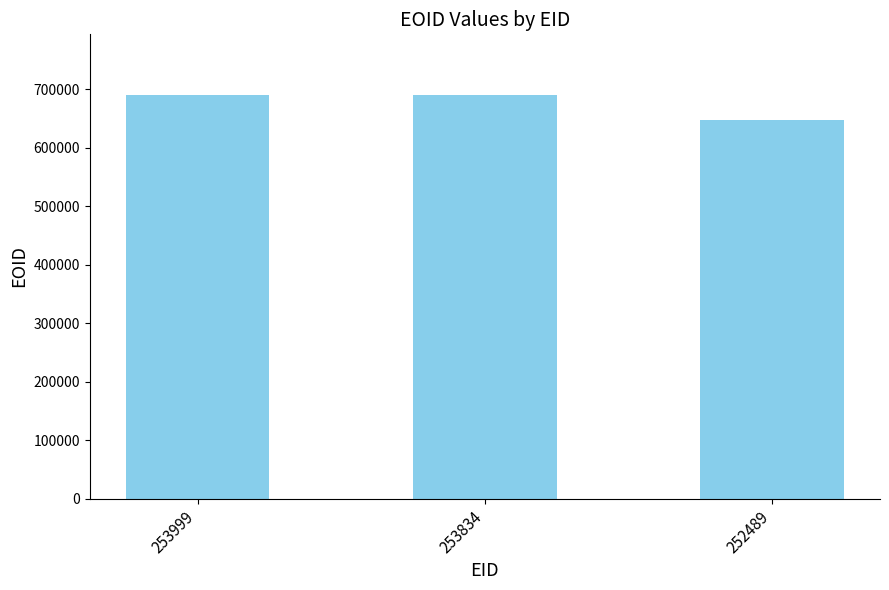

What is the maximum value shown in the chart?

690343